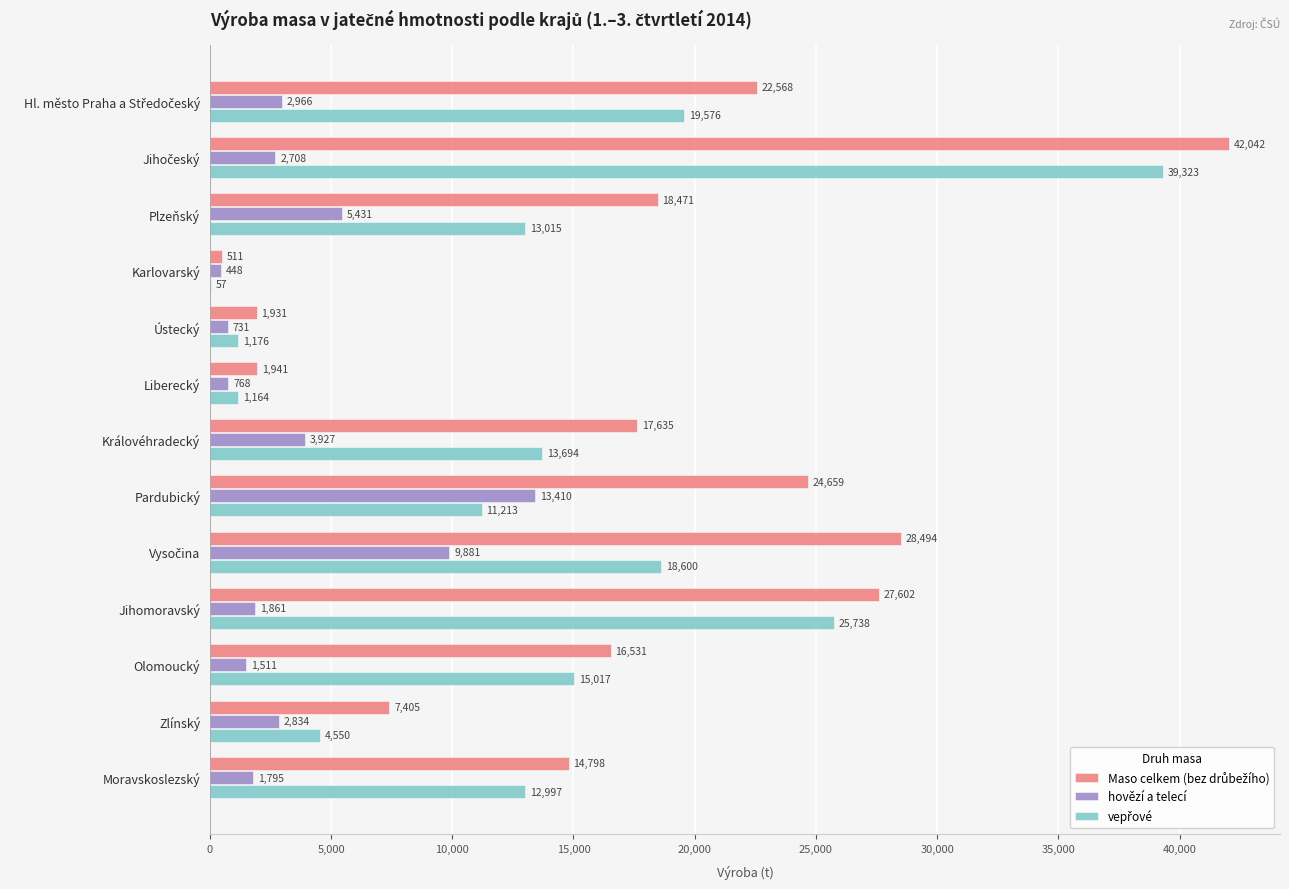

What is the total value across all series at Ústecký?

3838